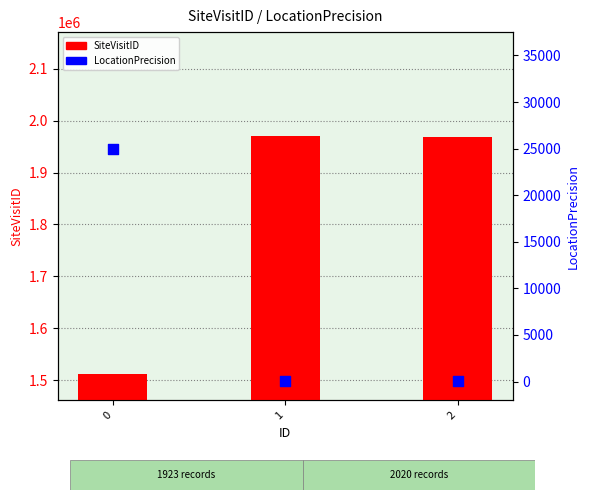

Is the value of LocationPrecision at 0 greater than the value of SiteVisitID at 1?

No